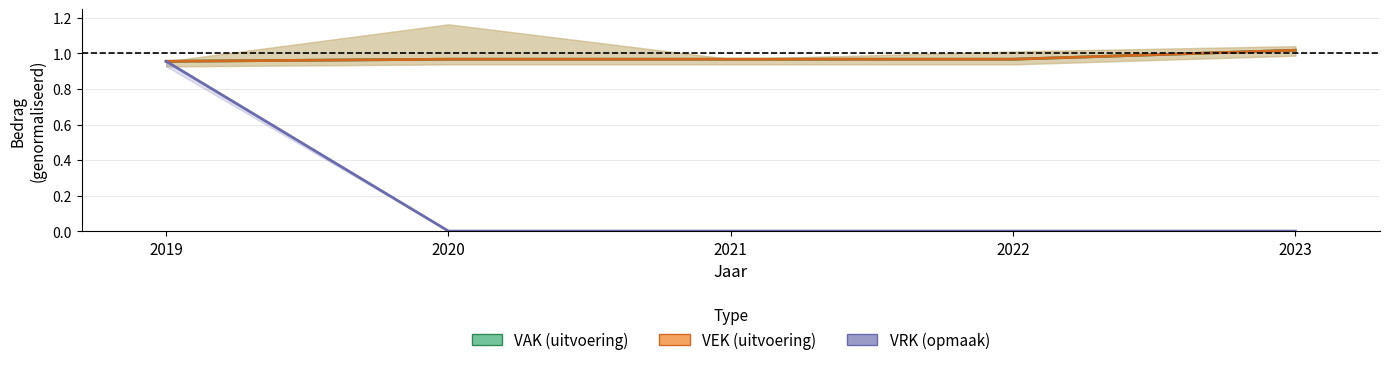

At 2021, list the series in order from smallest to largest.

VRK, VAK, VEK